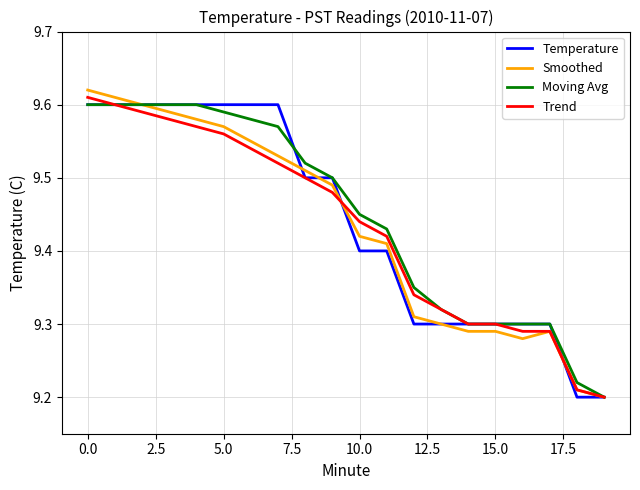

What are all the series names shown in the legend?

Temperature, Smoothed, Moving Avg, Trend